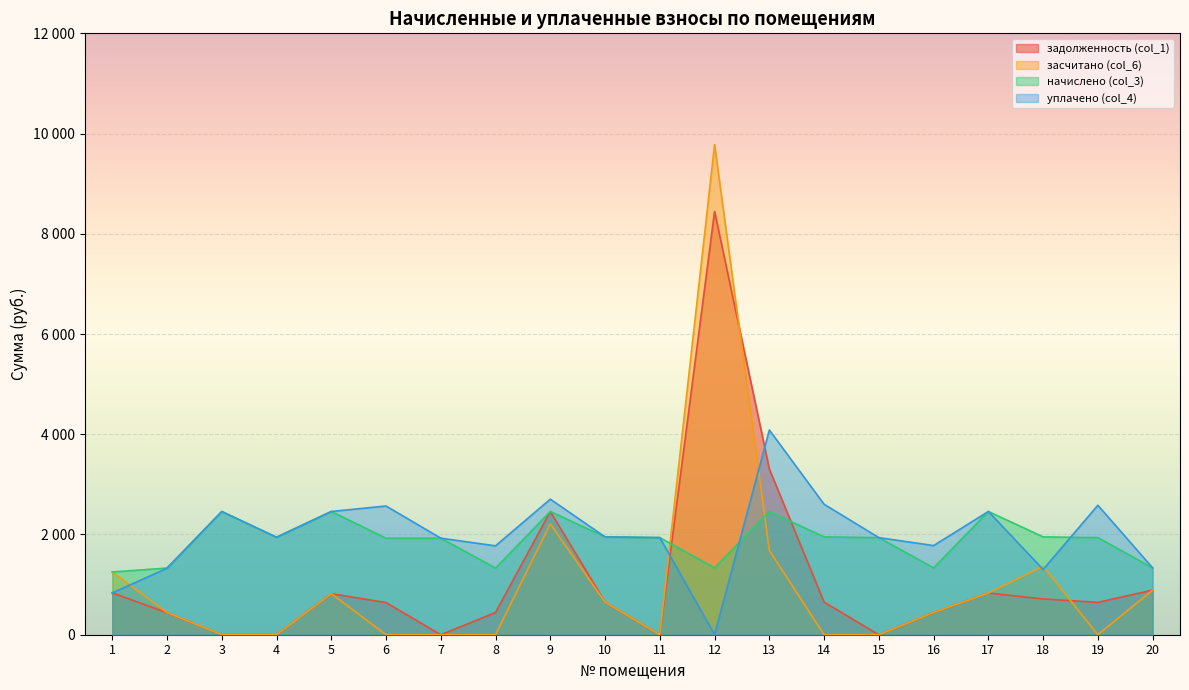

Where is the first local minimum for засчитано (col_6)?

11